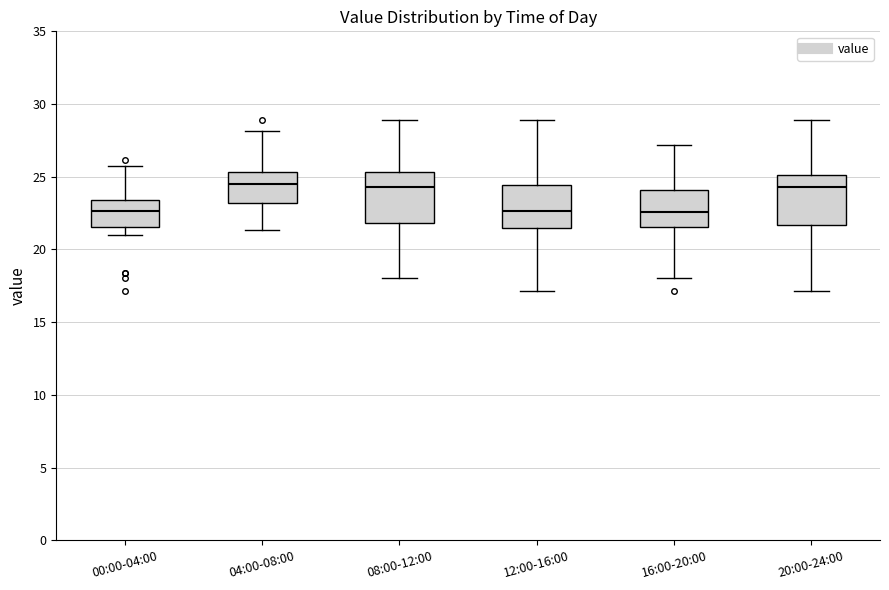

Reading left to right, read every box against the y-axis: the position of its median line, the range the box covers, and the ends of its whiskers. The values are not printed on the chart, so give them approximately, as read against the axis.

00:00-04:00: median 22.5, box 21.5 to 23.5, whiskers 21.0 to 26.0
04:00-08:00: median 24.5, box 23.0 to 25.5, whiskers 21.5 to 28.0
08:00-12:00: median 24.5, box 22.0 to 25.5, whiskers 18.0 to 29.0
12:00-16:00: median 22.5, box 21.5 to 24.5, whiskers 17.0 to 29.0
16:00-20:00: median 22.5, box 21.5 to 24.0, whiskers 18.0 to 27.0
20:00-24:00: median 24.5, box 21.5 to 25.0, whiskers 17.0 to 29.0